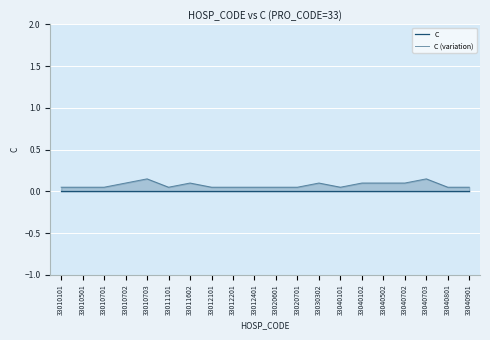

Between 33040703 and 33040801, which series saw the biggest shift?

C (variation)